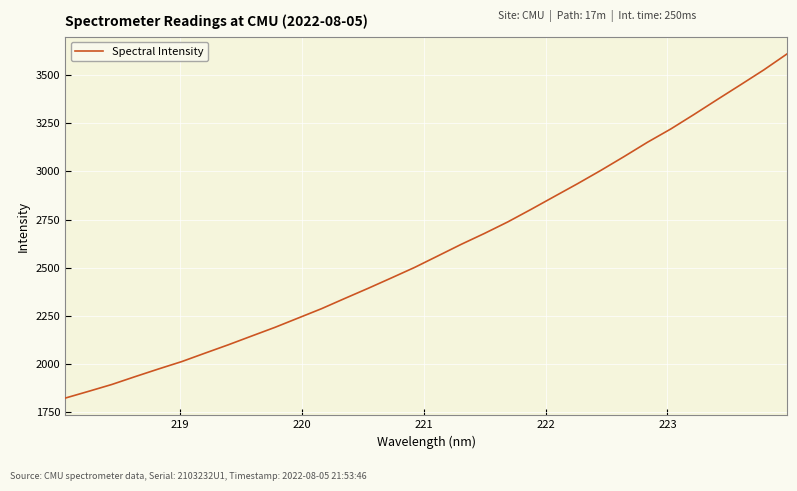

True or false: the data has more than 1 interior local peaks.

False